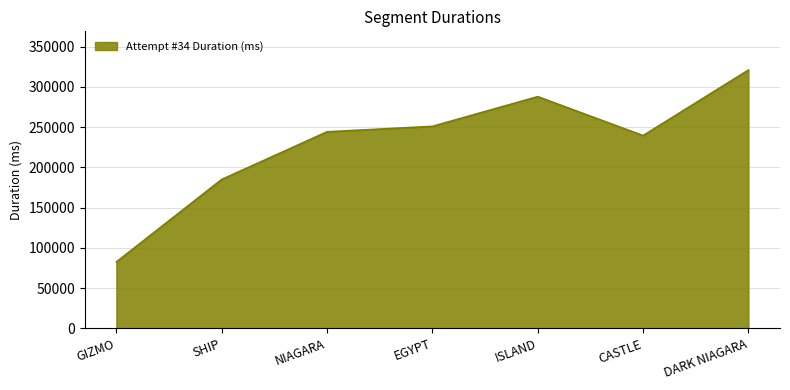

What is the change in value from ISLAND to CASTLE?

-48408